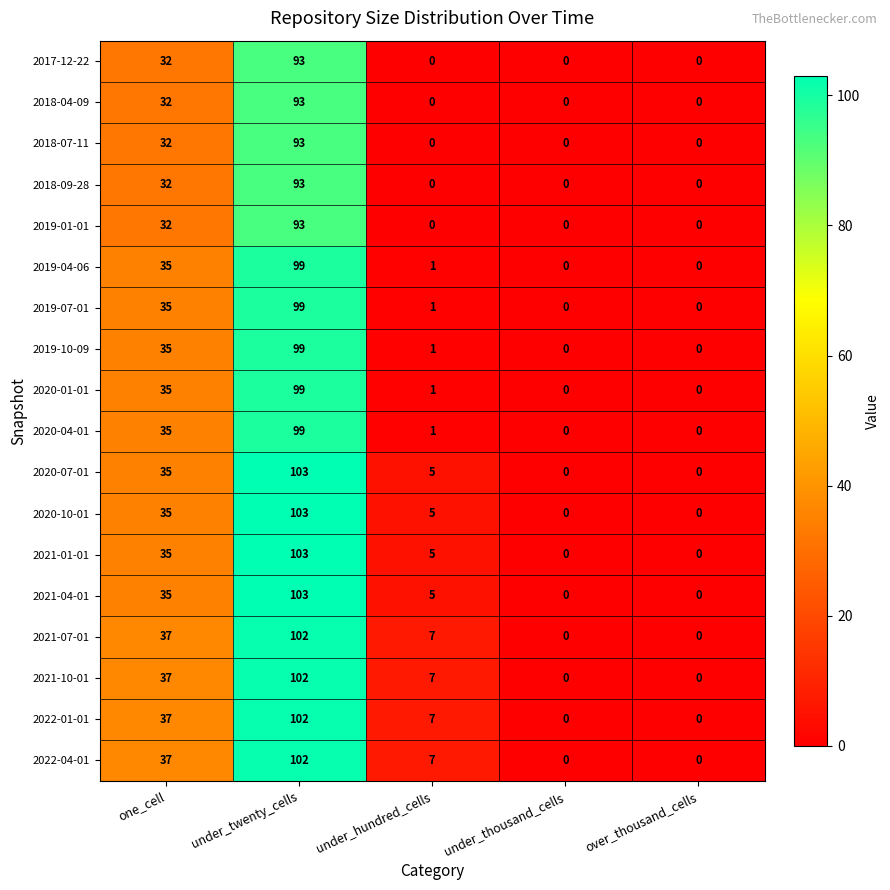

What is the average value of the 2020-07-01 series?

29